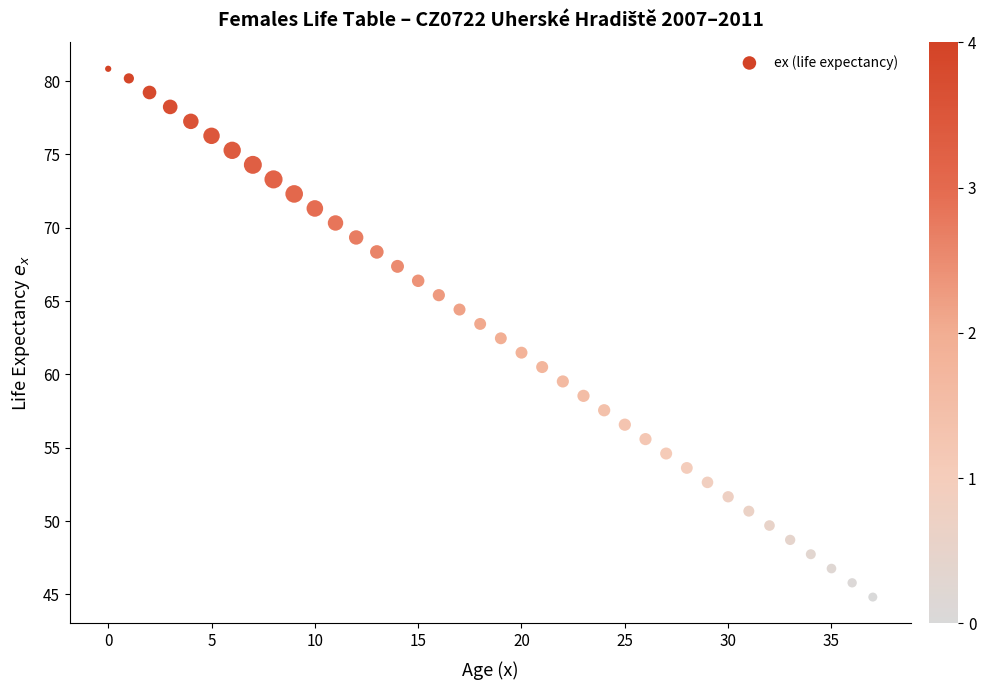

What is the range of Y values (max minus min)?

36.0